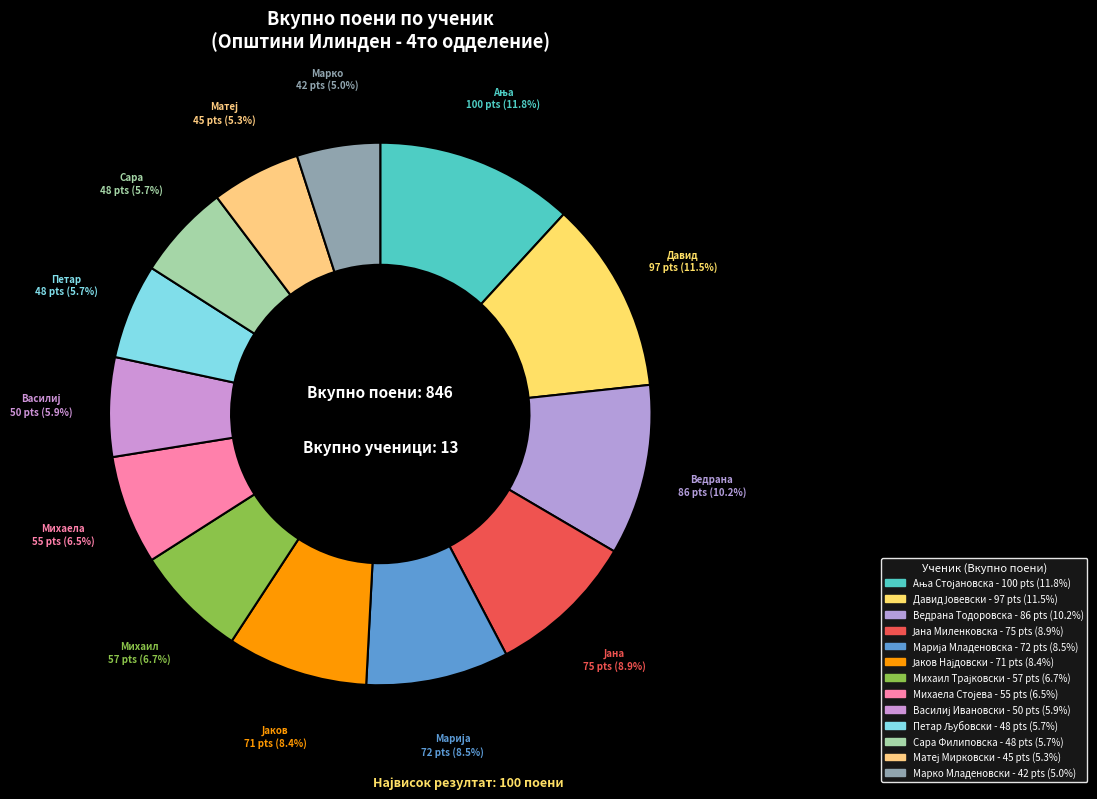

Count the number of slices in the pie.

13